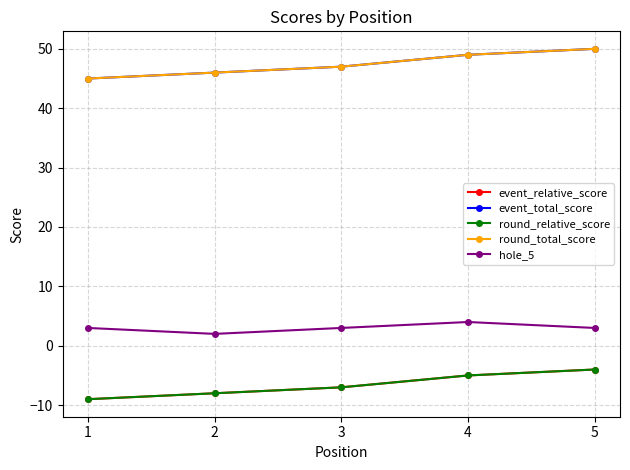

True or false: event_total_score and event_relative_score cross at least once.

False